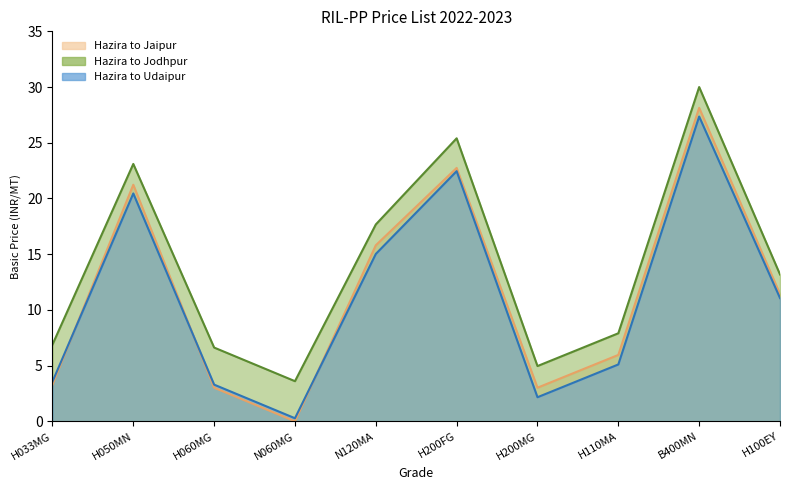

Reading left to right, extract all data points from this chart.

Basic Price Ex-(Hazira to Jaipur): 3.3	21.2	3.0	0.0	15.8	22.7	3.0	6.0	28.1	11.4
Basic Price Ex-(Hazira to Jodhpur): 6.9	23.1	6.6	3.6	17.7	25.4	5.0	7.9	30.0	13.2
Basic Price Ex-(Hazira to Udaipur): 3.6	20.5	3.3	0.3	15.0	22.5	2.2	5.1	27.4	11.1